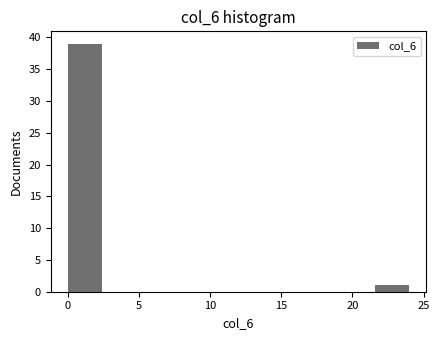

Reading left to right, list every bar in this chart as the range it spans on the x-axis followed by its height. Neither the bar edges nor the heights are printed on the chart, so give them approximately, as read against the axes.

0.0 to 2.4: 39
2.4 to 4.8: 0
4.8 to 7.2: 0
7.2 to 9.6: 0
9.6 to 12.0: 0
12.0 to 14.4: 0
14.4 to 16.8: 0
16.8 to 19.2: 0
19.2 to 21.6: 0
21.6 to 24.0: 1